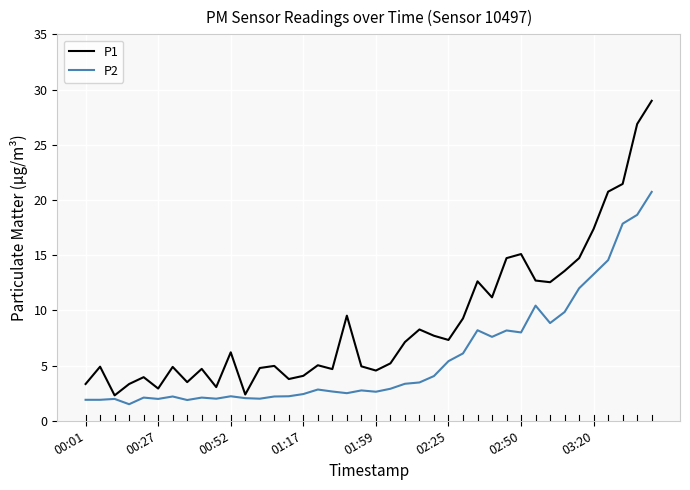

What is the minimum value for P2?

1.5